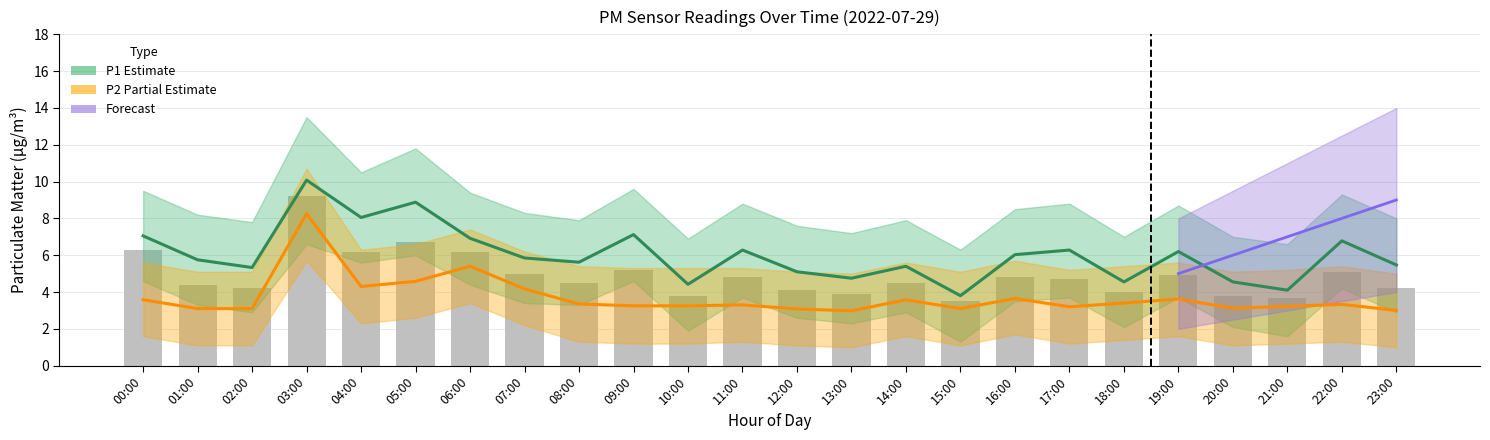

What is the difference between the P2 (PM2.5) values at 07:00 and 16:00?

0.5